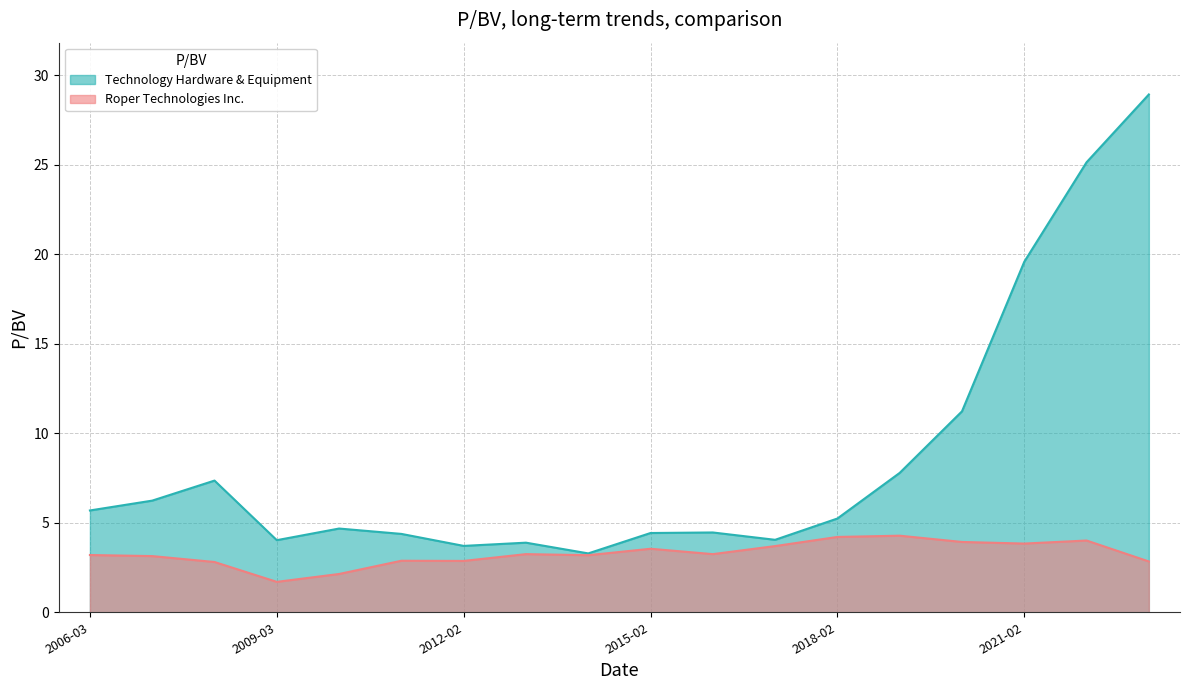

List the series in order of their overall mean, highest first.

Technology Hardware & Equipment, Roper Technologies Inc.